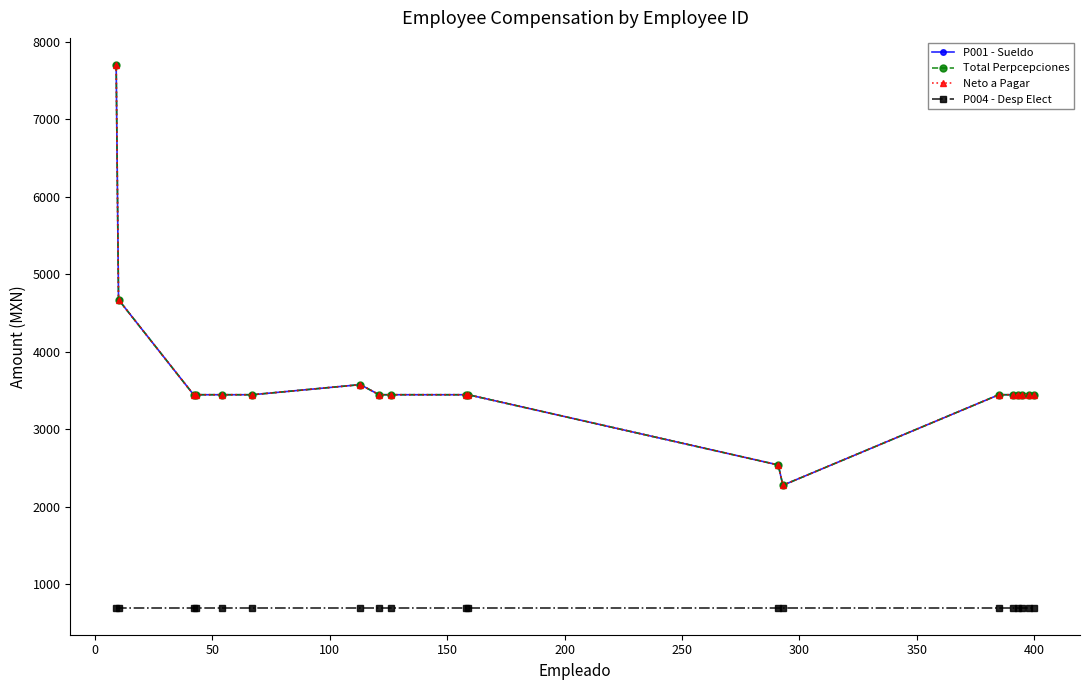

Does the chart have visible grid lines?

No